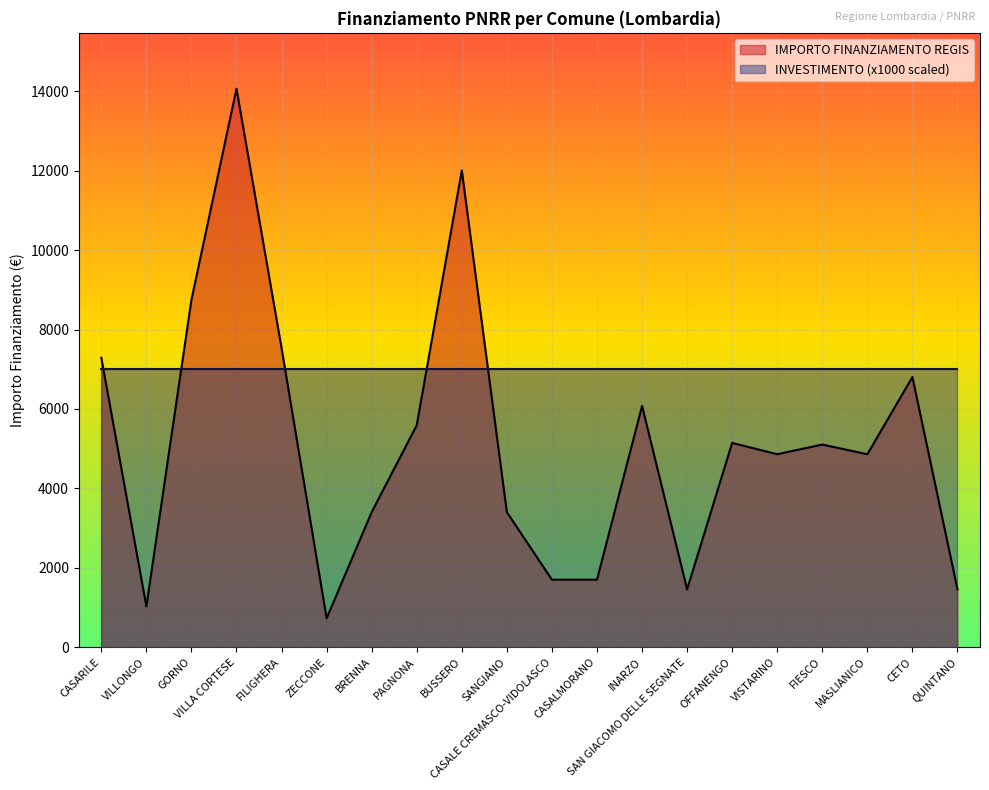

Between VISTARINO and SAN GIACOMO DELLE SEGNATE, which is larger?

VISTARINO